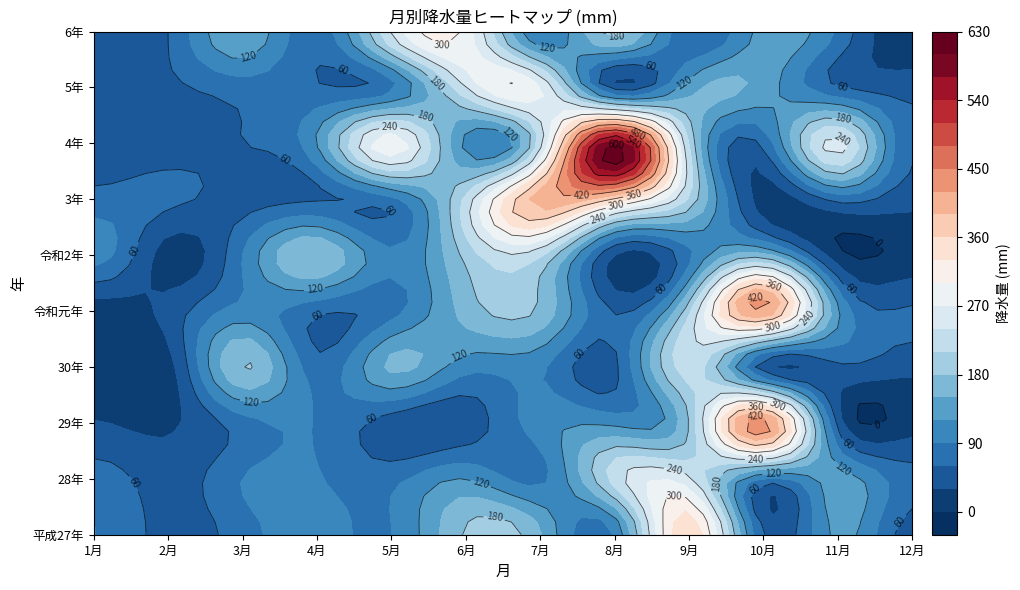

At which category is the sum across all series the highest?

9月